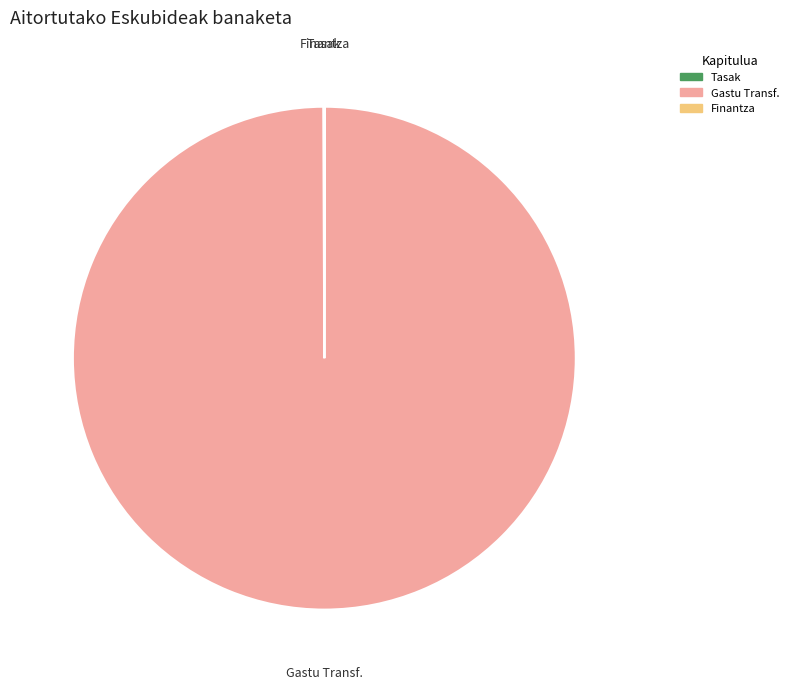

Is there any slice that represents more than half of the pie?

Yes